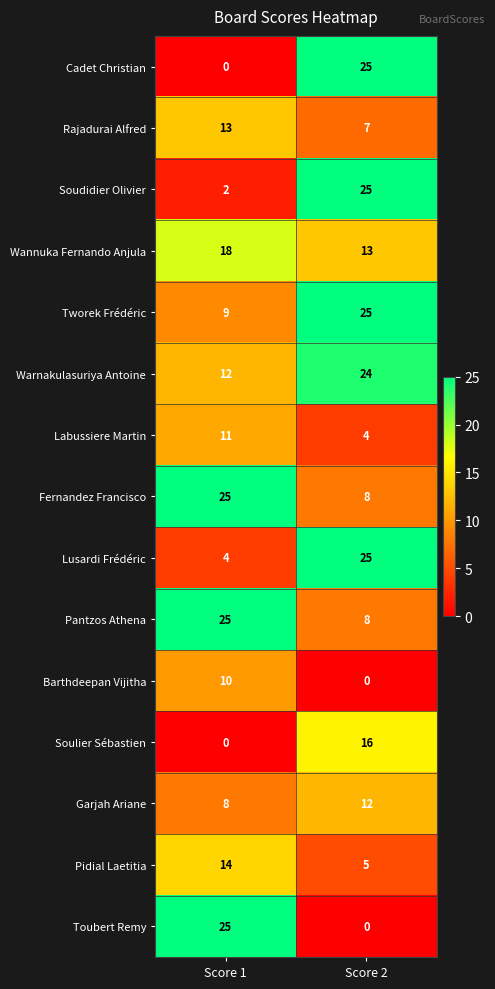

What is the difference between the maximum and minimum values in the Lusardi Frédéric series?

21